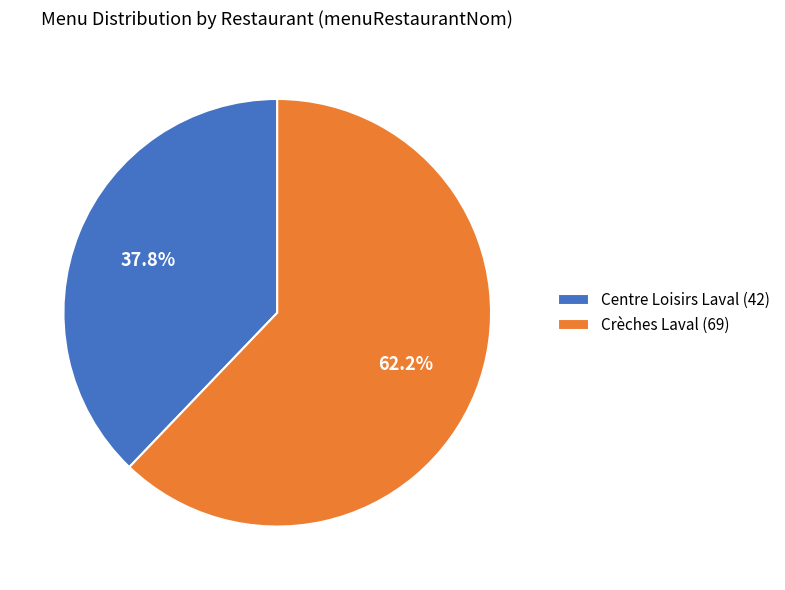

What portion of the pie excludes Centre Loisirs Laval (42)?

62.2%